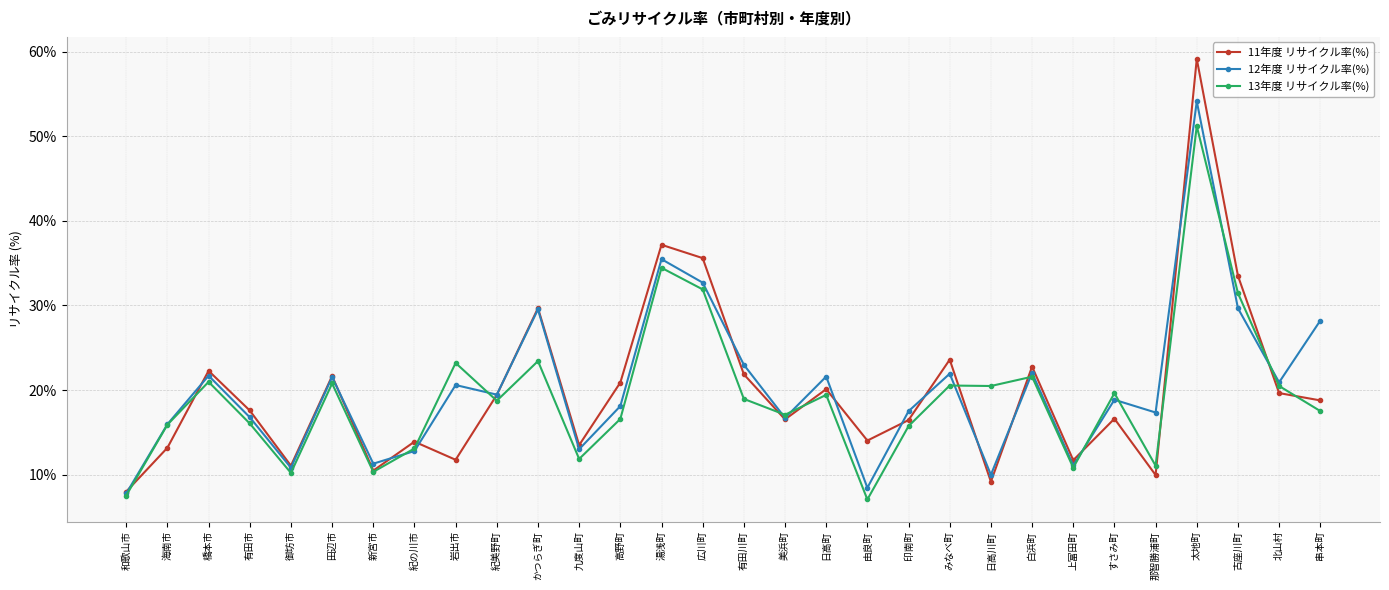

What value does the 12年度 リサイクル率(%) series have at 和歌山市?

7.8